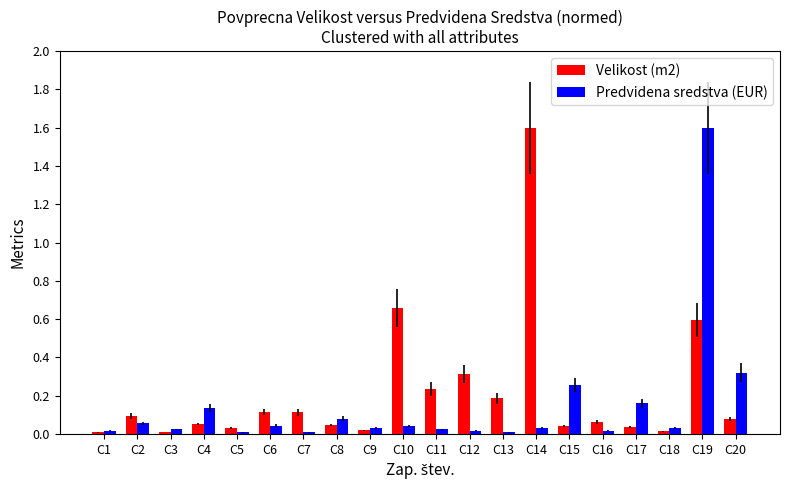

The Velikost (m2) series shows 0.2 at C7. True or false?

False